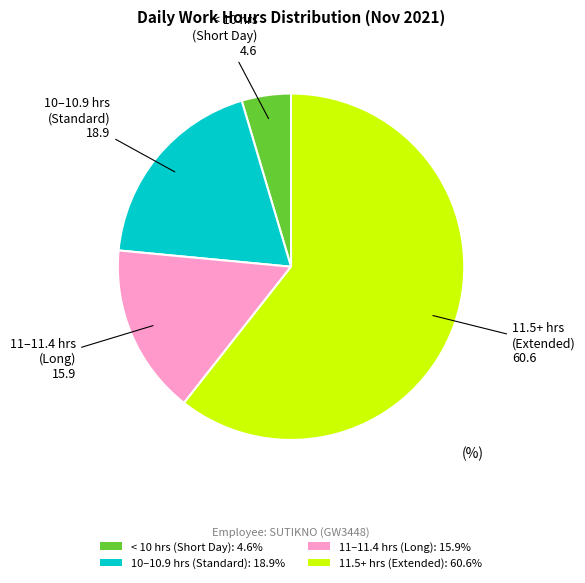

Approximately how many times larger is the value at 11.5+ hrs (Extended): 60.6% compared to 10–10.9 hrs (Standard): 18.9%?

3.2